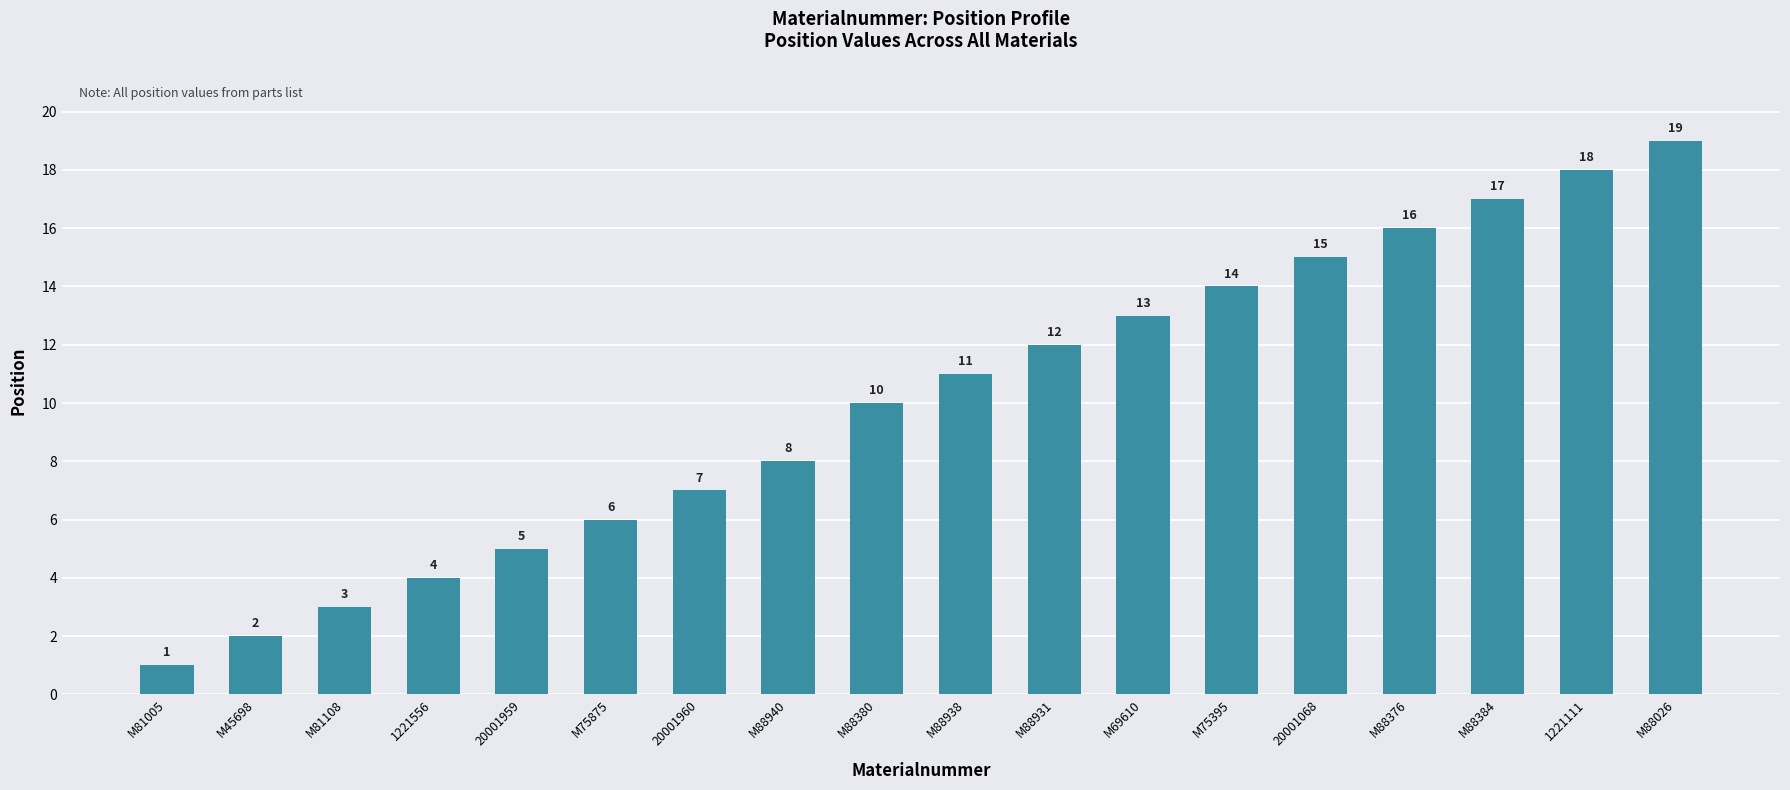

What is the greatest value displayed?

19